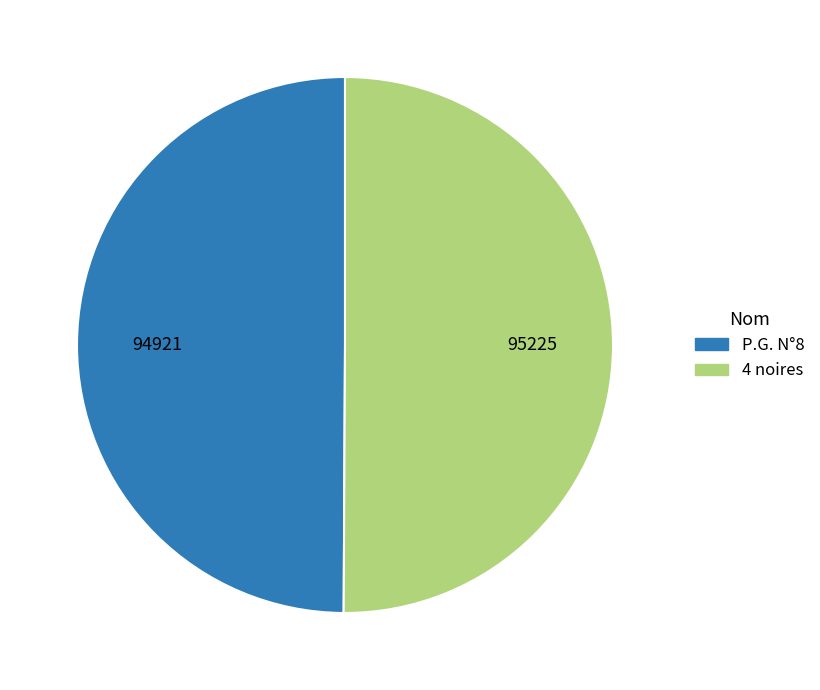

True or false: P.G. N°8 accounts for 38% of the total.

False